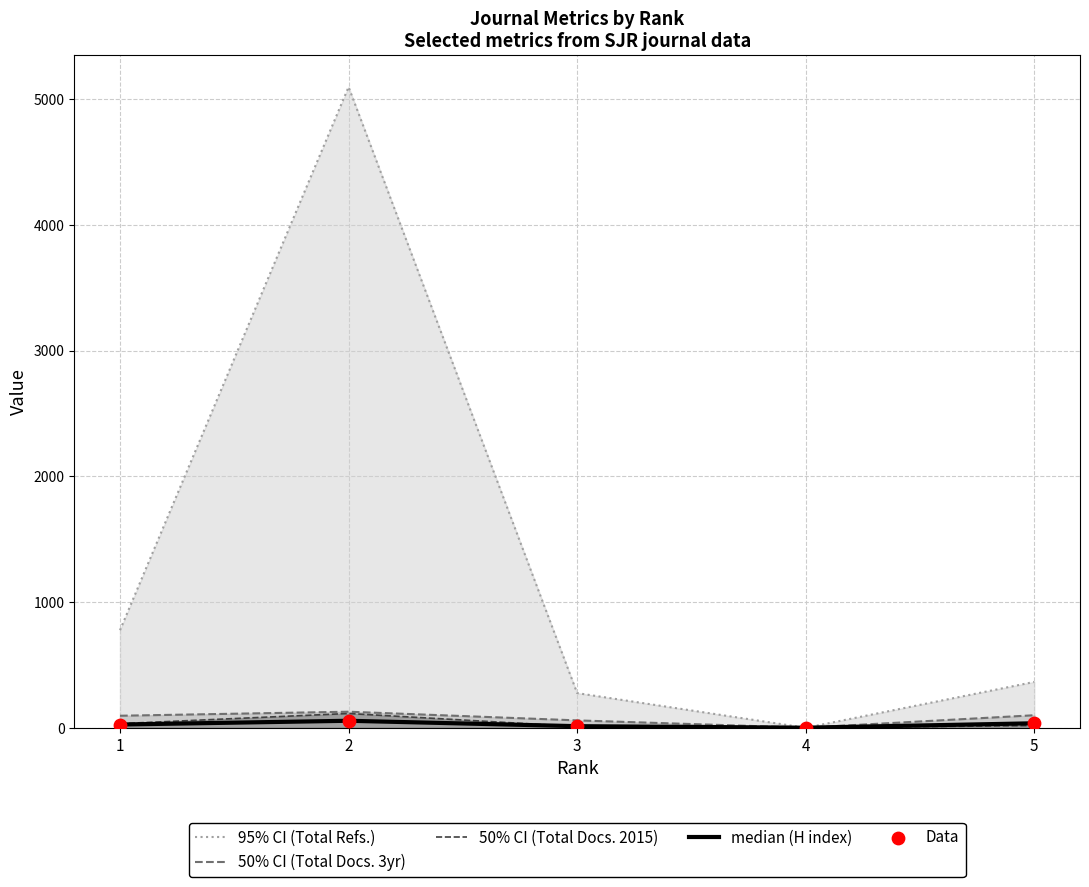

Which series reaches the maximum Y coordinate?

95% CI (Total Refs.)